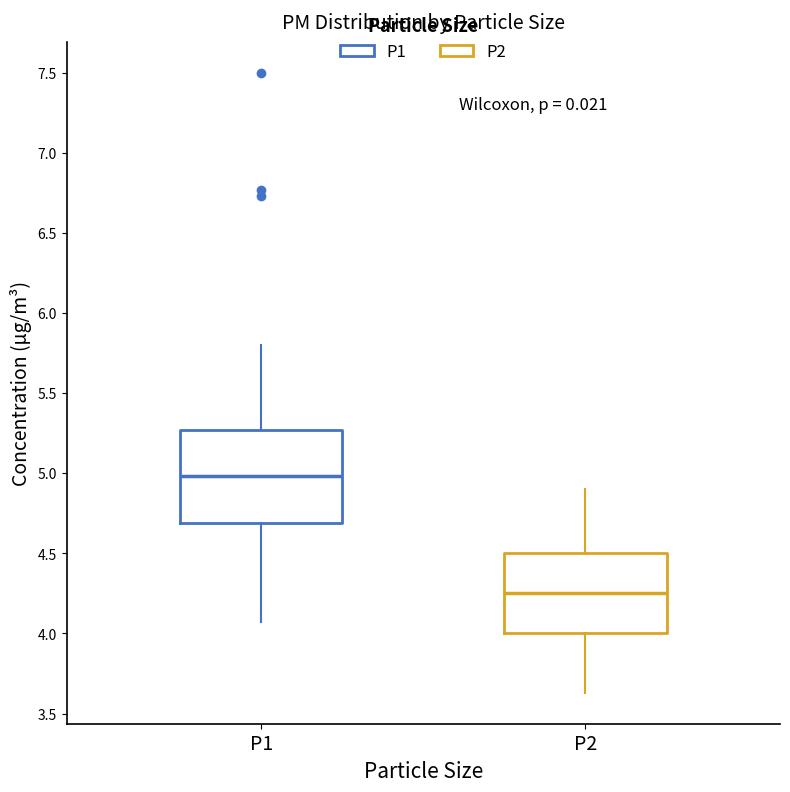

Comparing the boxes themselves (not the whiskers), which one is the tallest?

P1